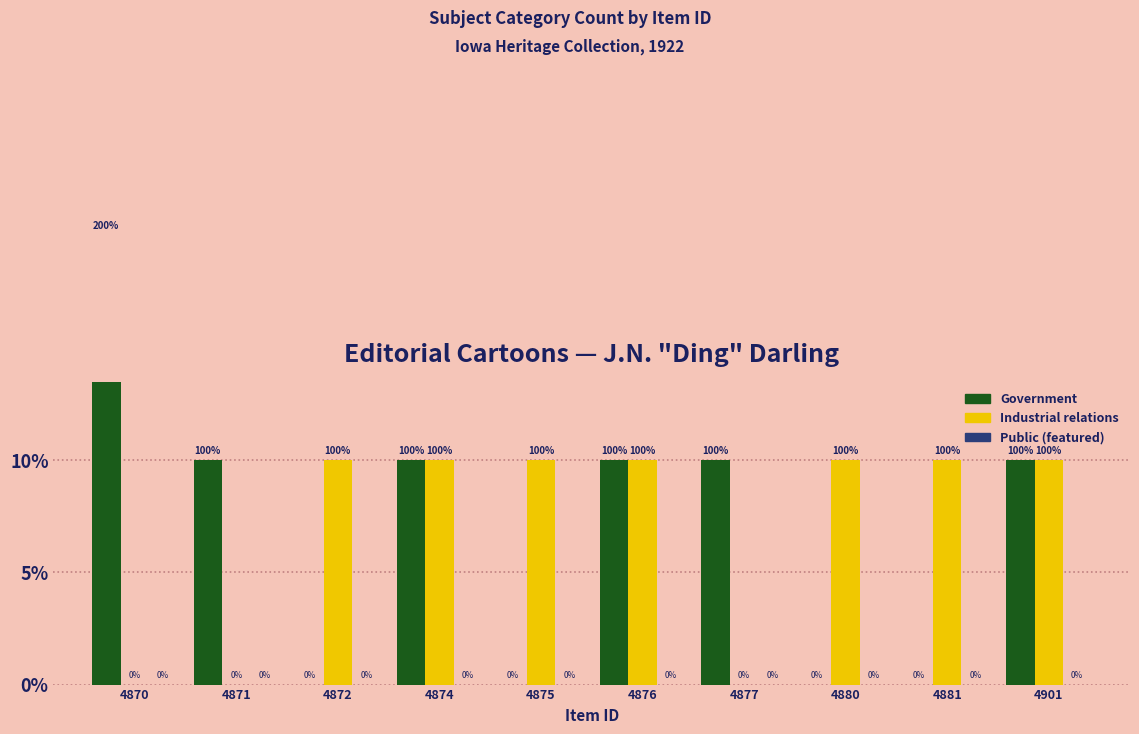

How many bars are there in each group?

3